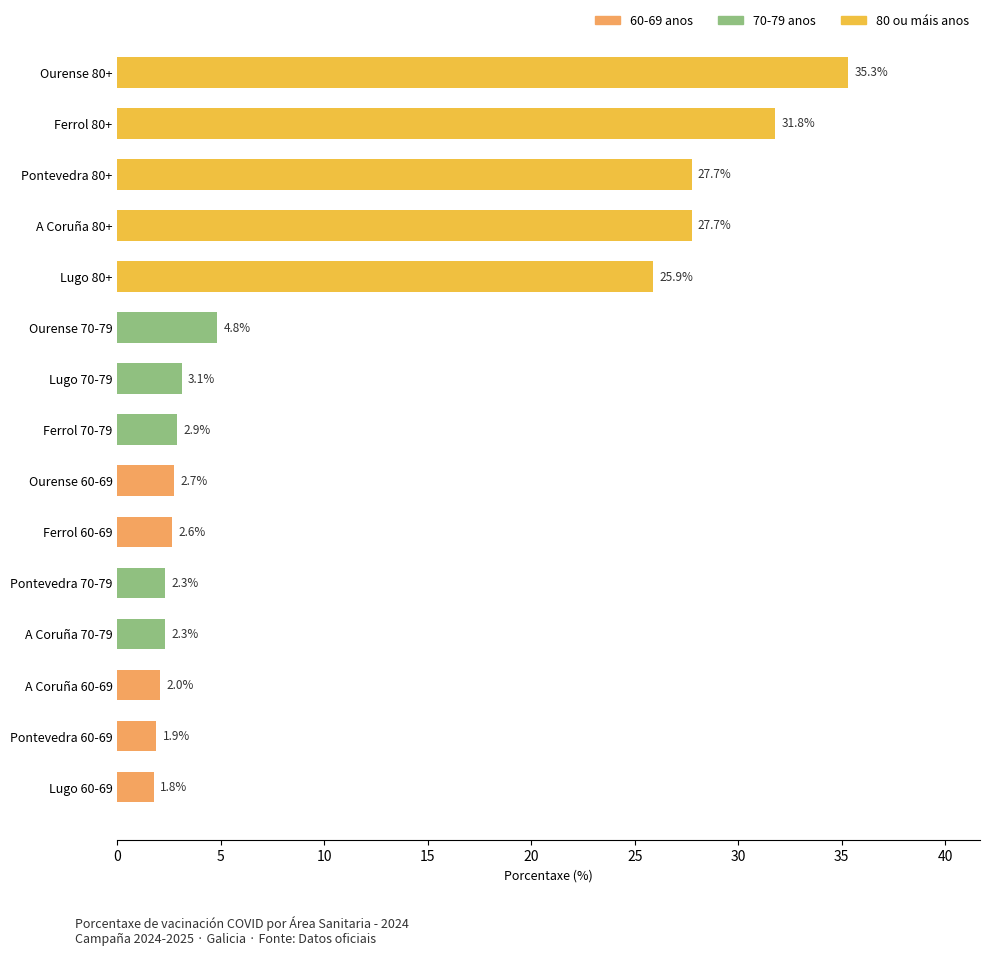

The value at Pontevedra 70-79 is 4.1. True or false?

False